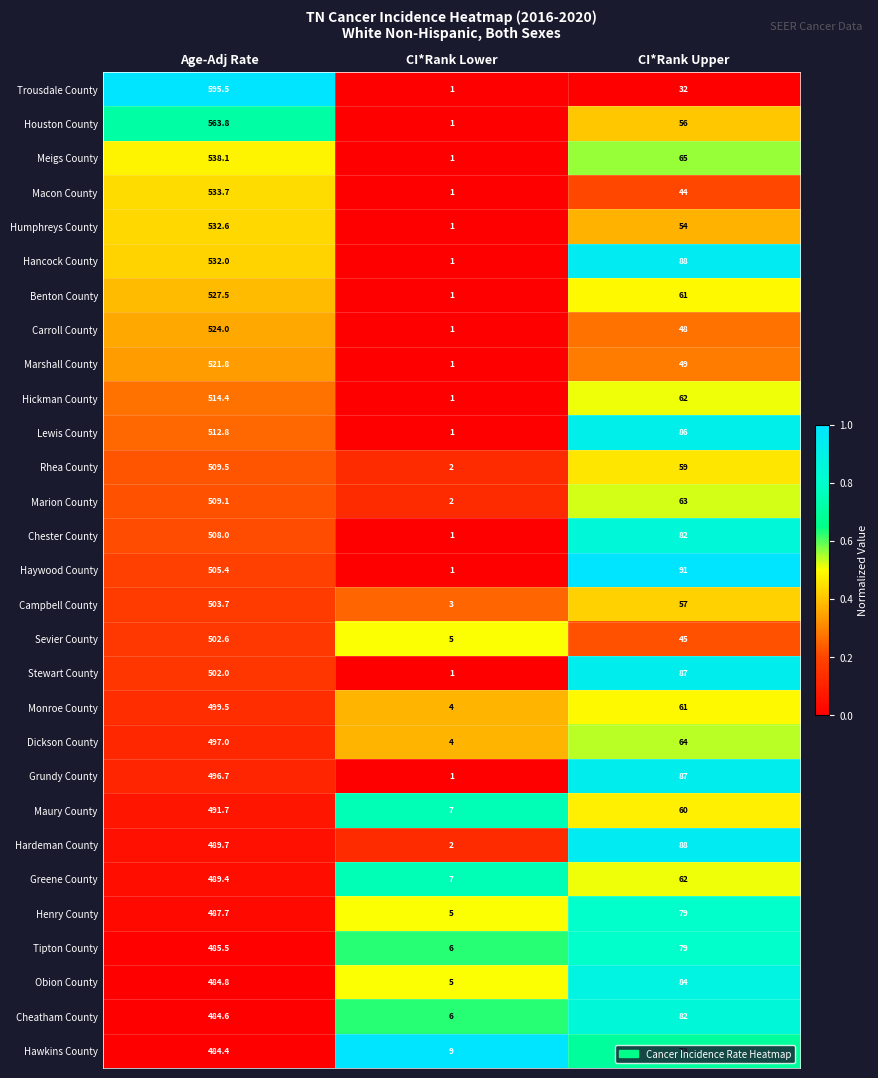

True or false: Dickson County has a value of 6.8 at CI*Rank Lower.

False